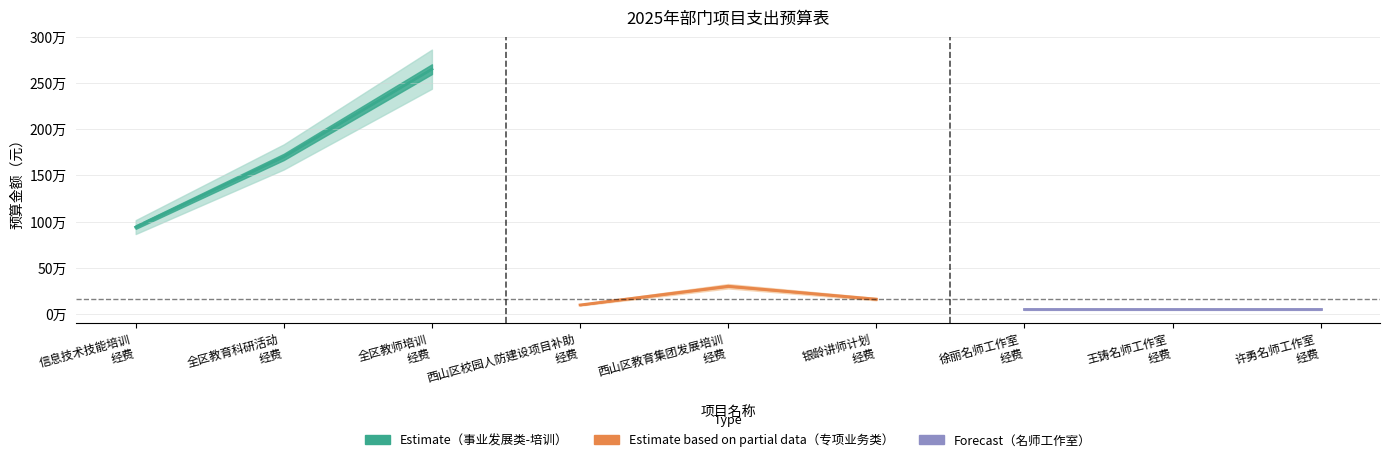

What is the change in value from 全区教师培训经费 to 银龄讲师计划经费?

-2490000